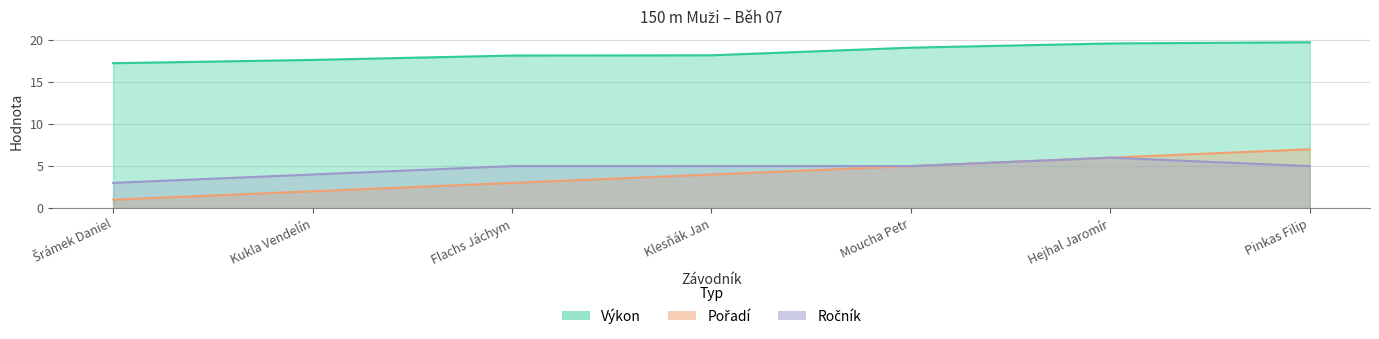

The Výkon series shows 4.1 at Moucha Petr. True or false?

False